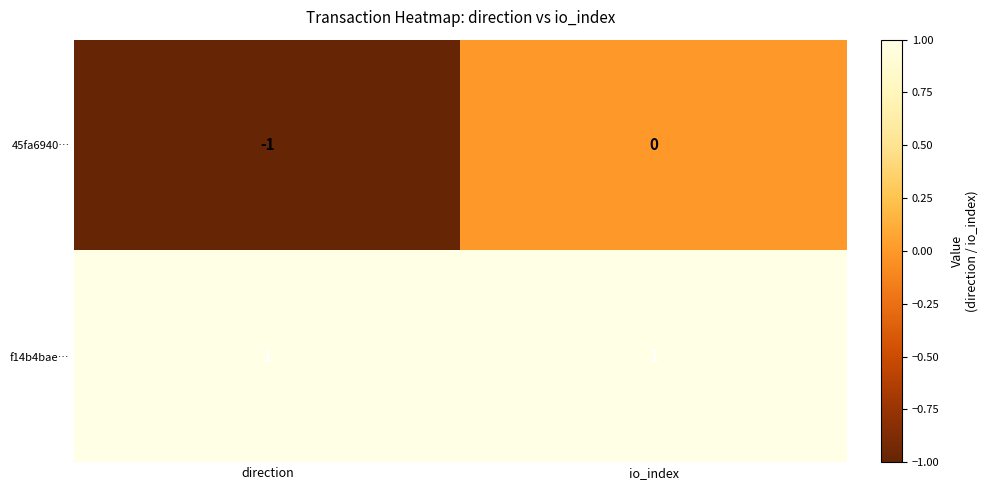

Is the value of 45fa6940… at io_index greater than the value of f14b4bae… at direction?

No